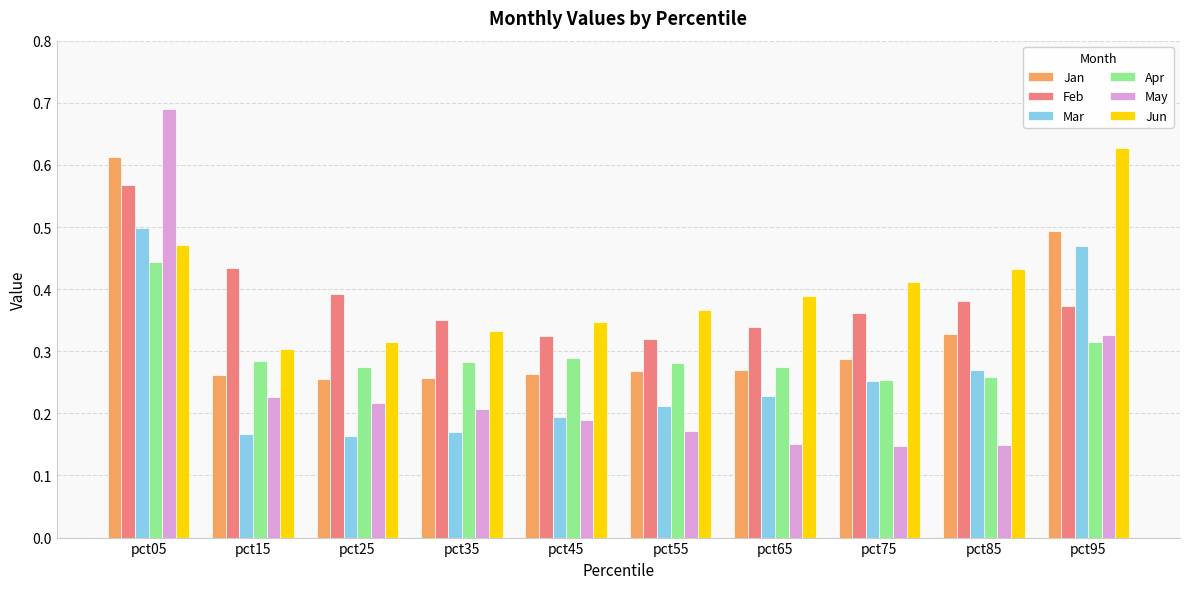

Which category has the highest value in the Jun series?

pct95